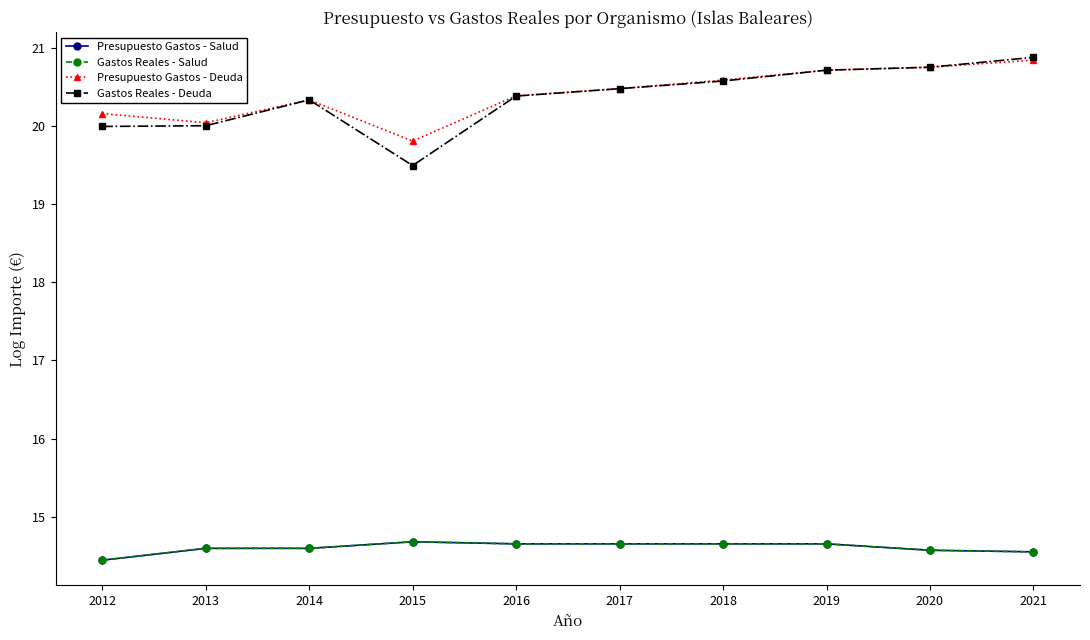

At how many categories does at least one series exceed 19?

10